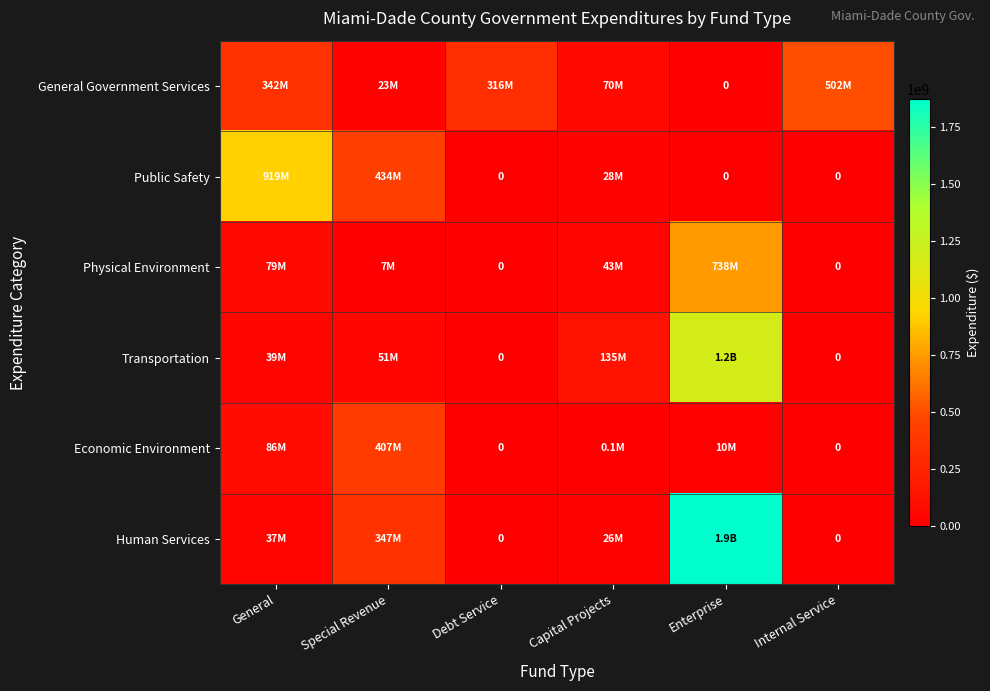

Is the value of Human Services at Special Revenue greater than the value of General Government Services at Internal Service?

No